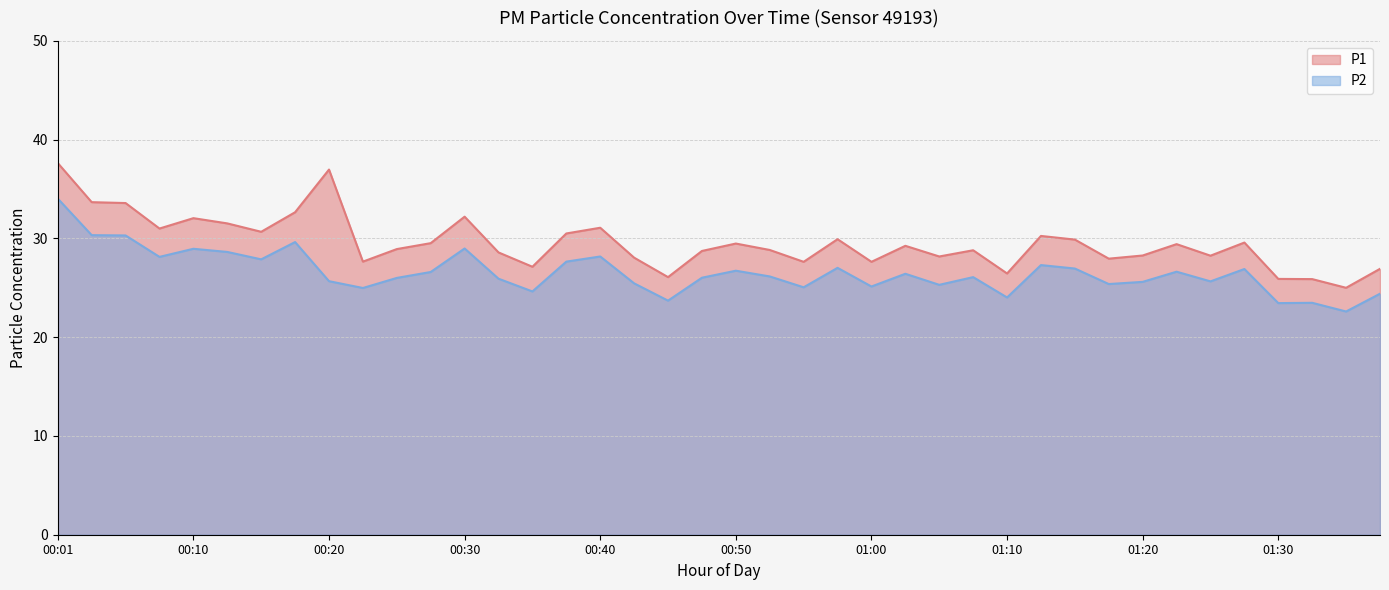

True or false: P2 has a value of 11.7 at 01:30.

False